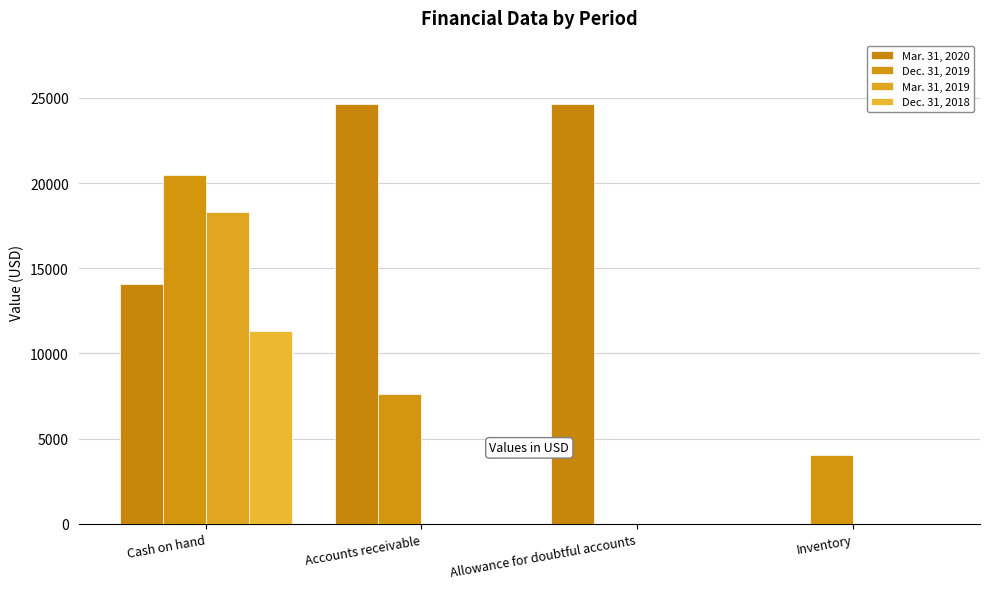

Is the value of Mar. 31, 2020 at Inventory greater than the value of Dec. 31, 2019 at Allowance for doubtful accounts?

No